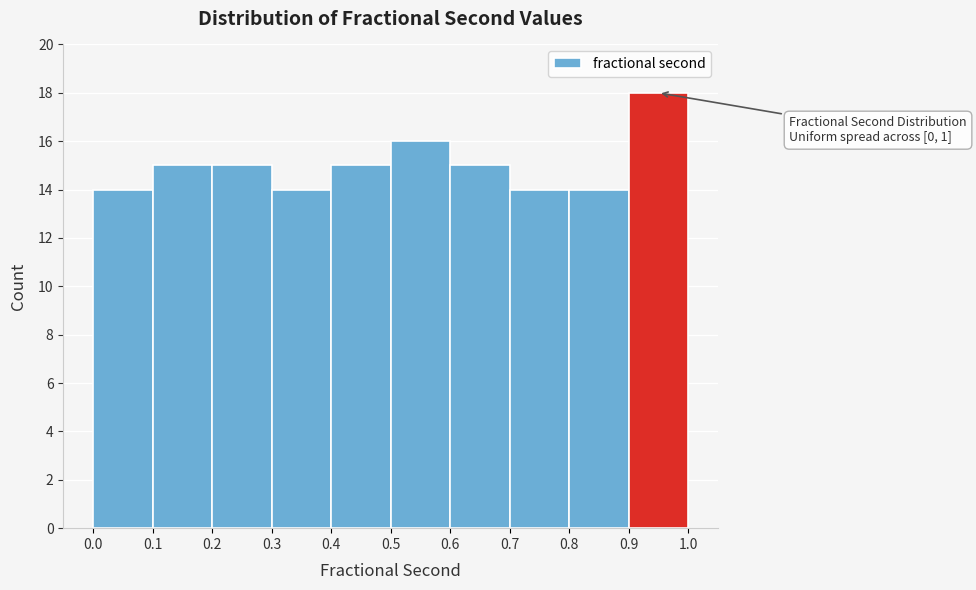

Which range on the x-axis has the tallest bar?

0.9 to 1.0